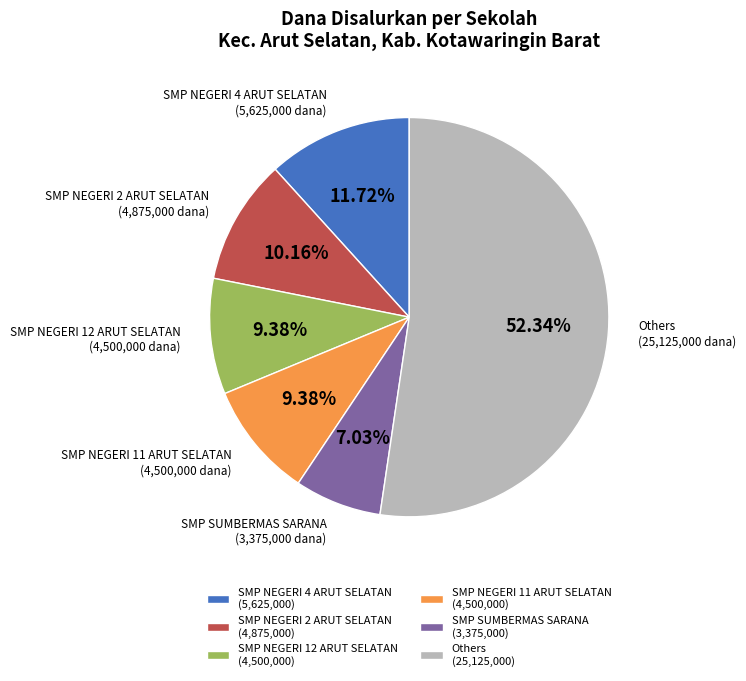

Which slice is the smallest?

SMP SUMBERMAS SARANA (3,375,000)